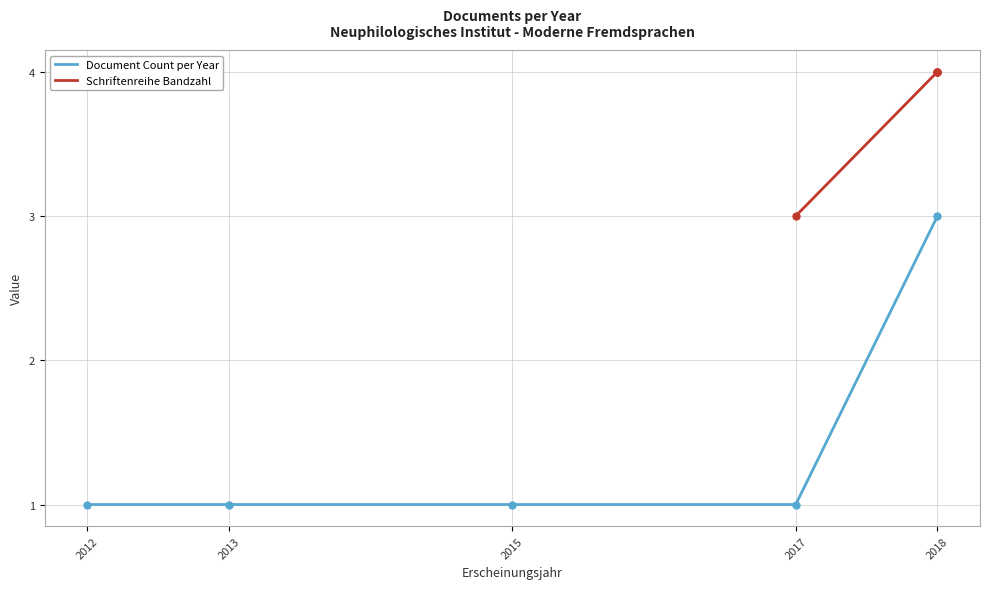

What is the maximum value shown in the chart?

4